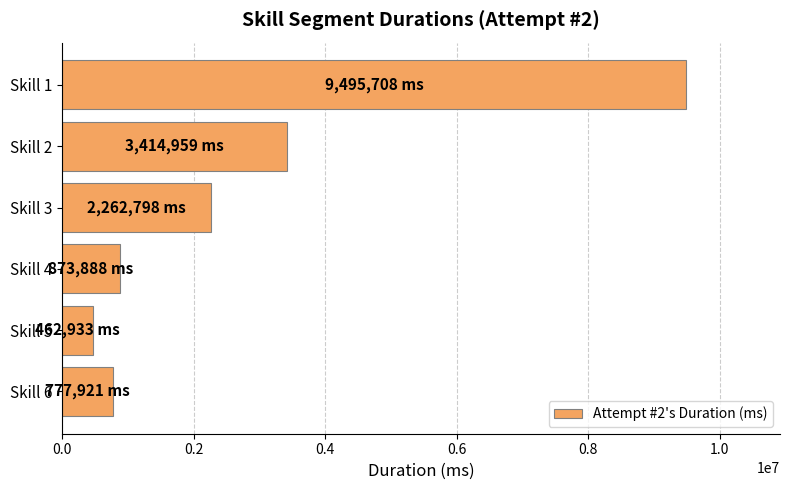

What is the change in value from Skill 3 to Skill 4?

-1388910